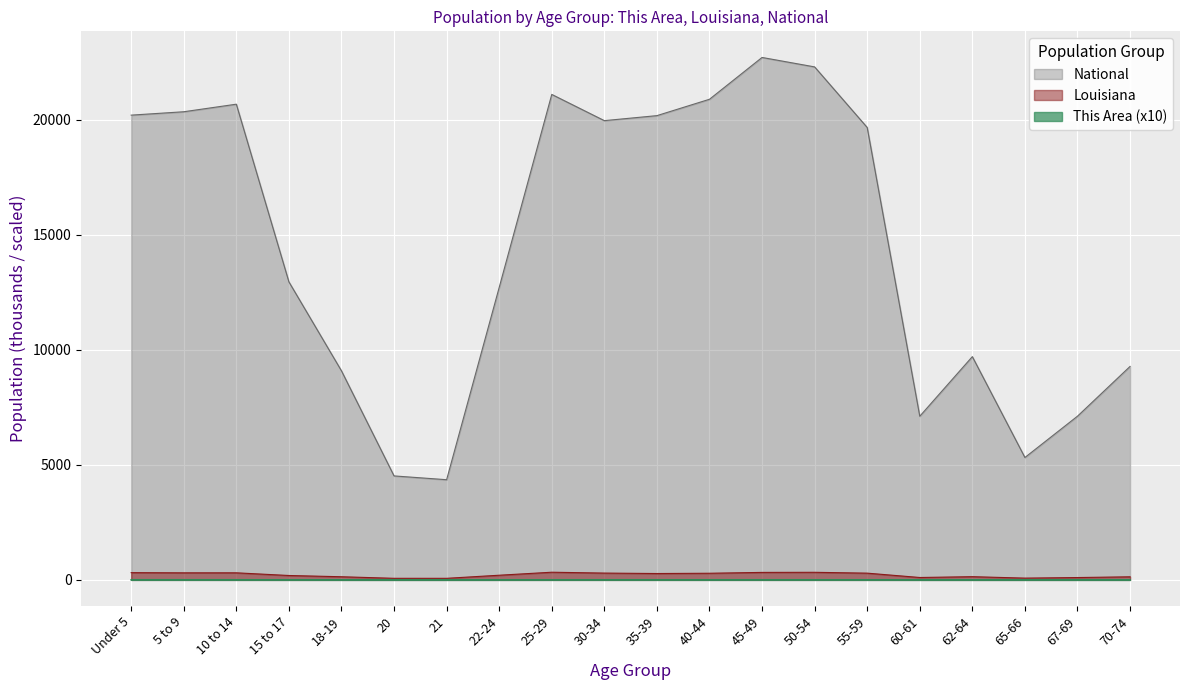

Which series has the largest range (max minus min)?

National